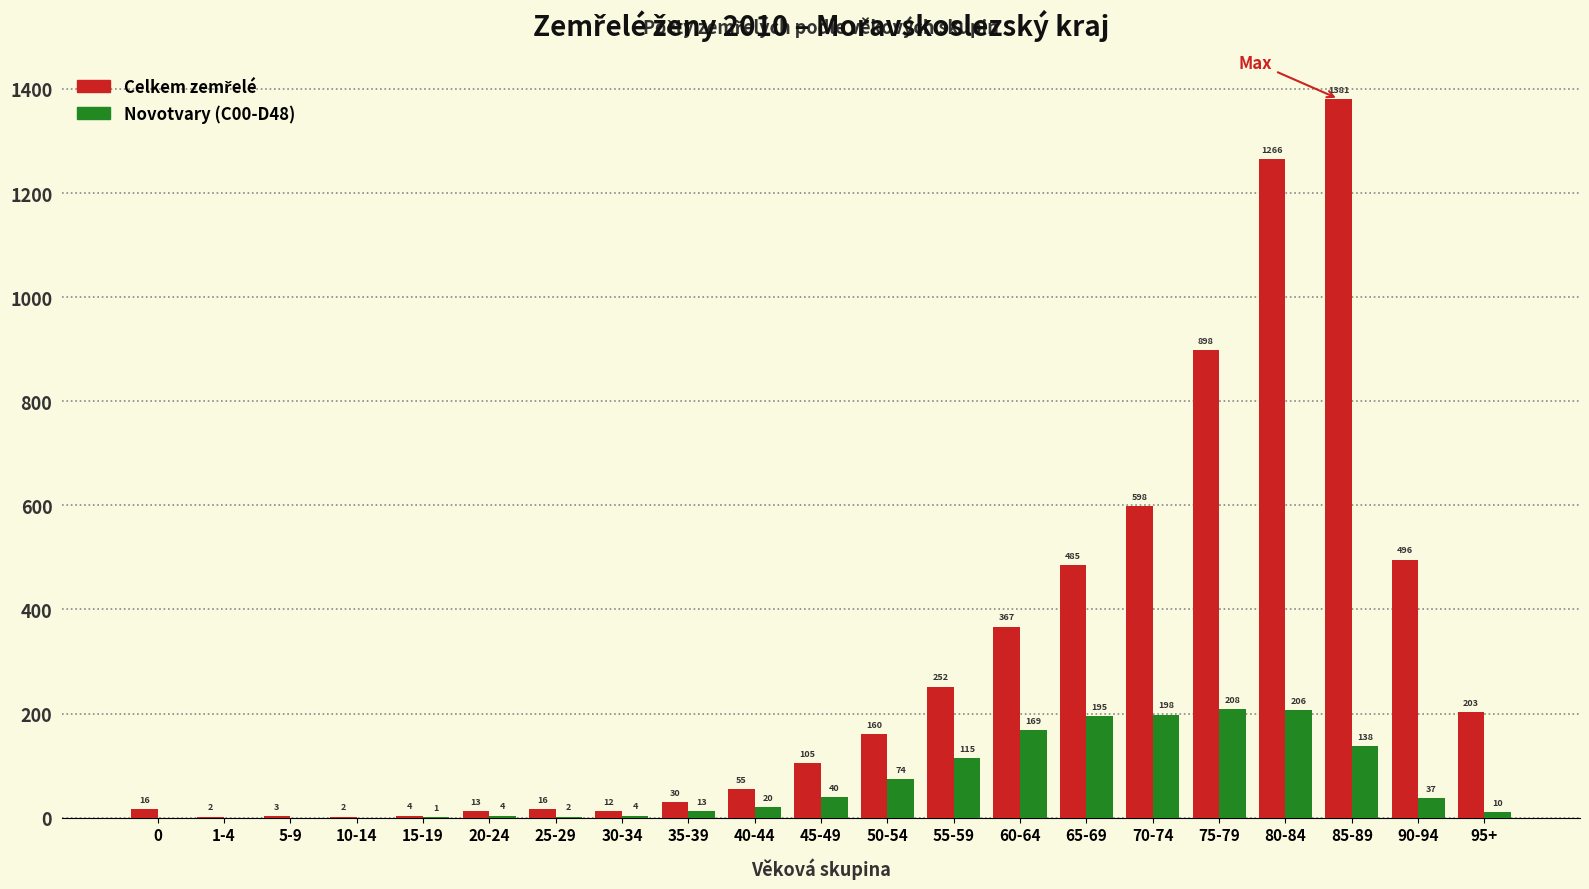

Reading left to right, list all the values displayed in this chart.

Celkem: 0=16	1-4=2	5-9=3	10-14=2	15-19=4	20-24=13	25-29=16	30-34=12	35-39=30	40-44=55	45-49=105	50-54=160	55-59=252	60-64=367	65-69=485	70-74=598	75-79=898	80-84=1266	85-89=1381	90-94=496	95+=203
Novotvary (C00-D48): 0=0	1-4=0	5-9=0	10-14=0	15-19=1	20-24=4	25-29=2	30-34=4	35-39=13	40-44=20	45-49=40	50-54=74	55-59=115	60-64=169	65-69=195	70-74=198	75-79=208	80-84=206	85-89=138	90-94=37	95+=10